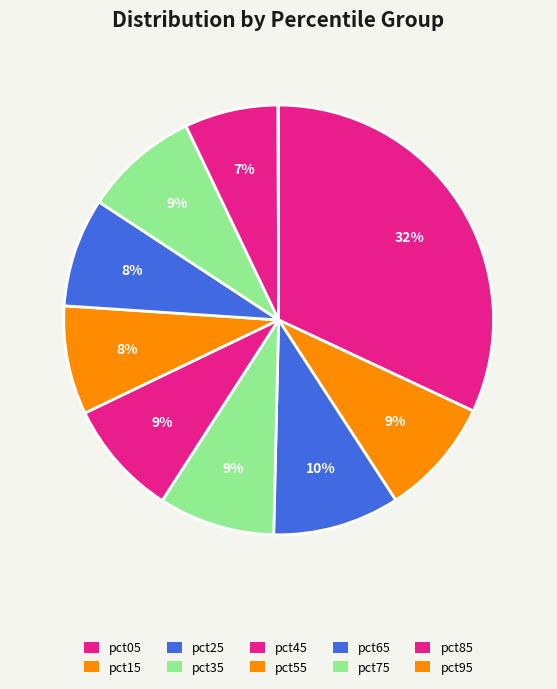

Is it true that pct65 is 8% of the pie?

True